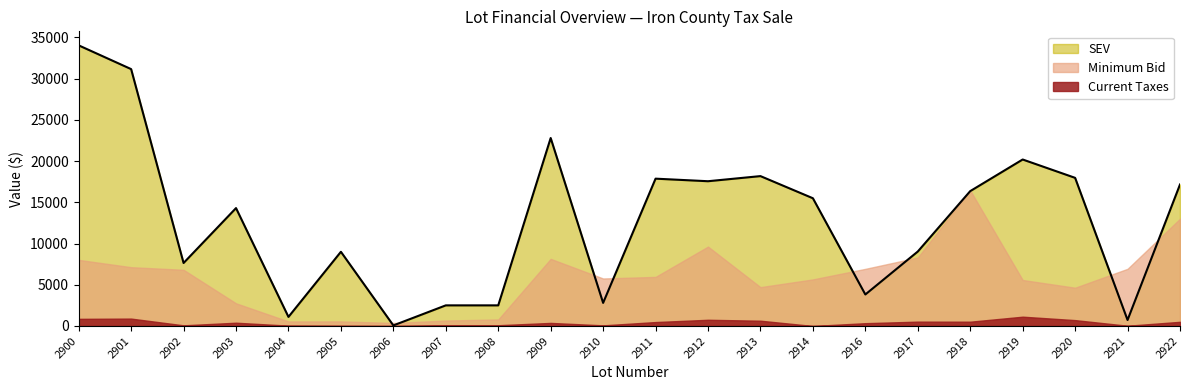

What is the value of the Current Taxes point at the 18th from the left?

518.5